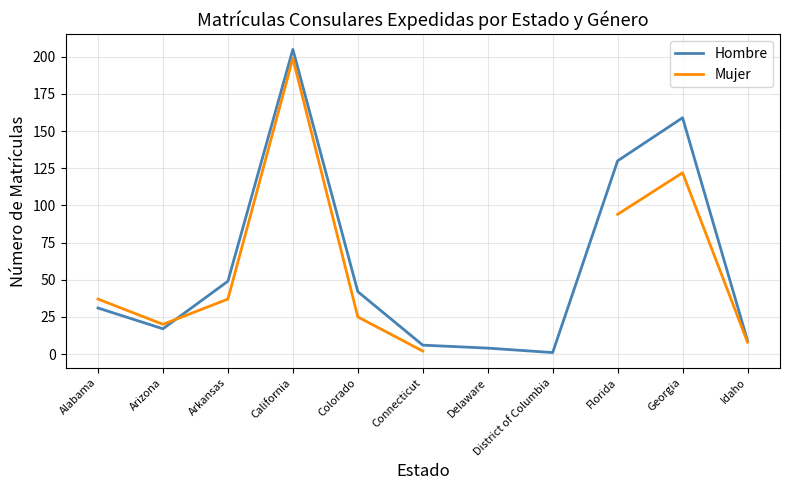

What is the sum of the Hombre values at Arizona and Connecticut?

23